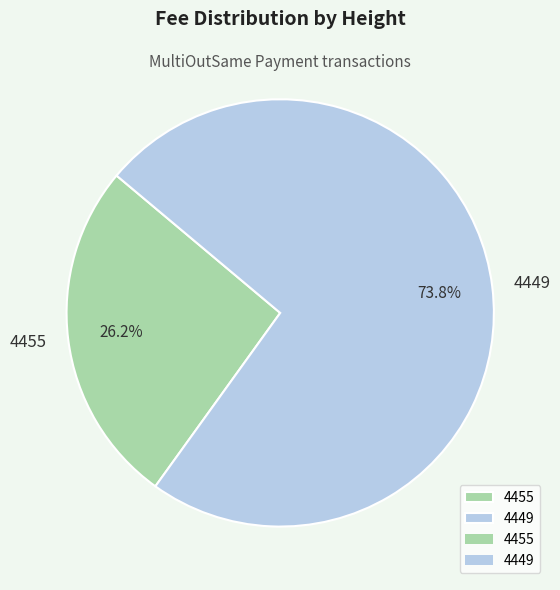

Count the number of slices in the pie.

2